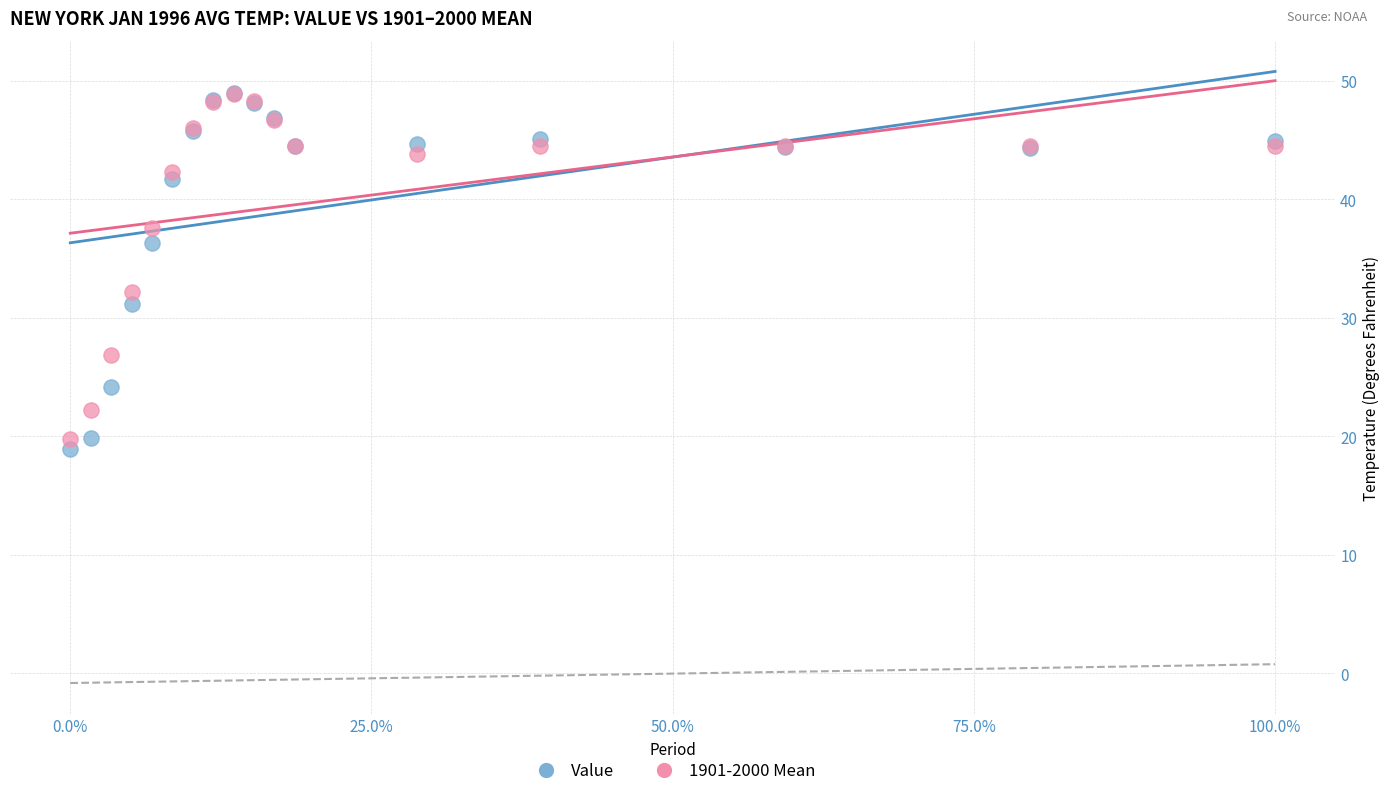

Across all series, what Y value is closest to 33?

32.2